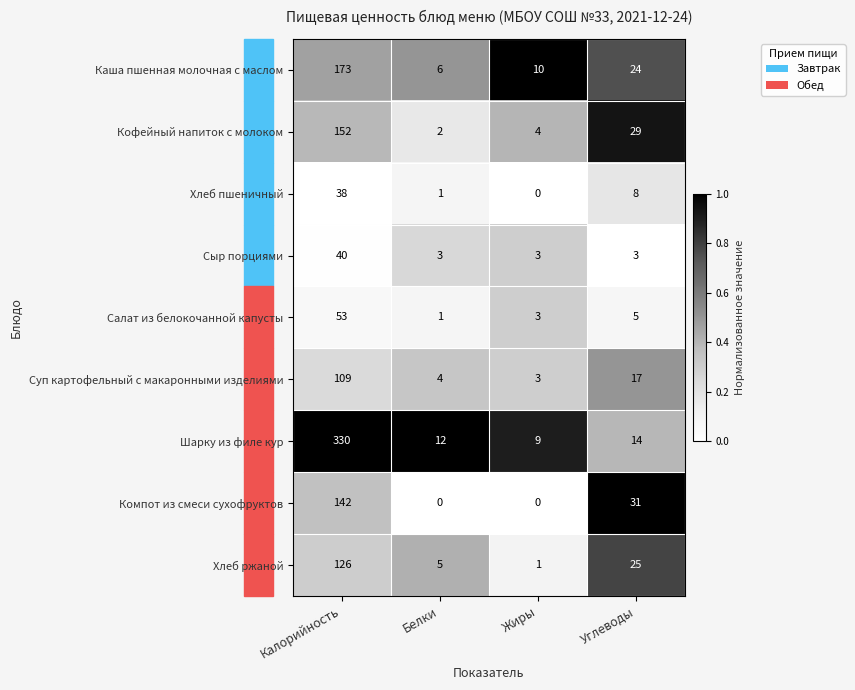

Which category has the highest value in the Каша пшенная молочная с маслом series?

Калорийность